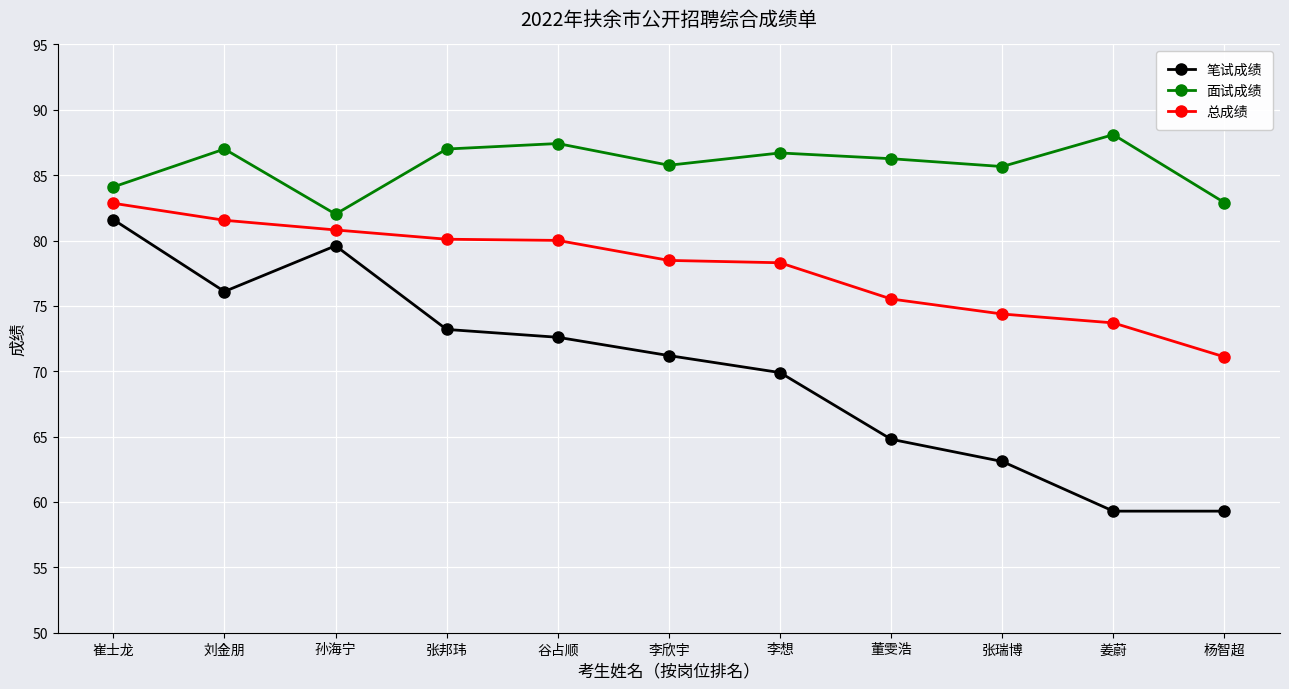

Is it true that 面试成绩 equals 23.3 at 孙海宁?

False